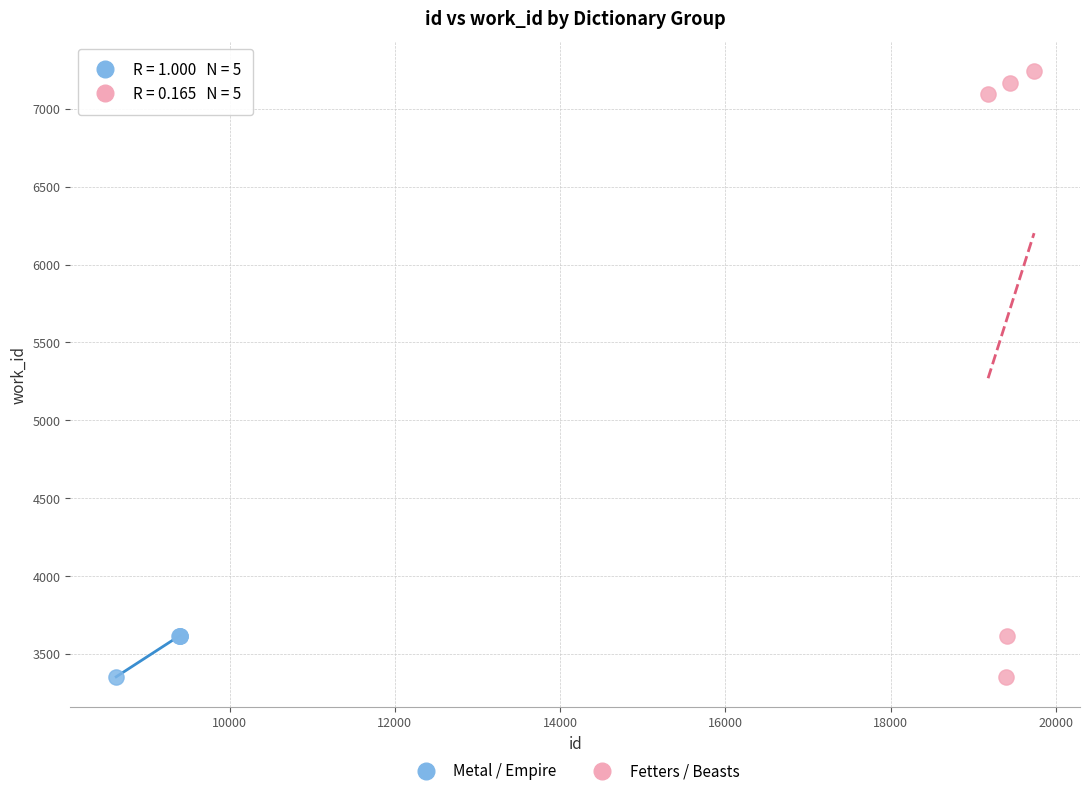

Which series has the largest Y range (max minus min)?

Fetters / Beasts